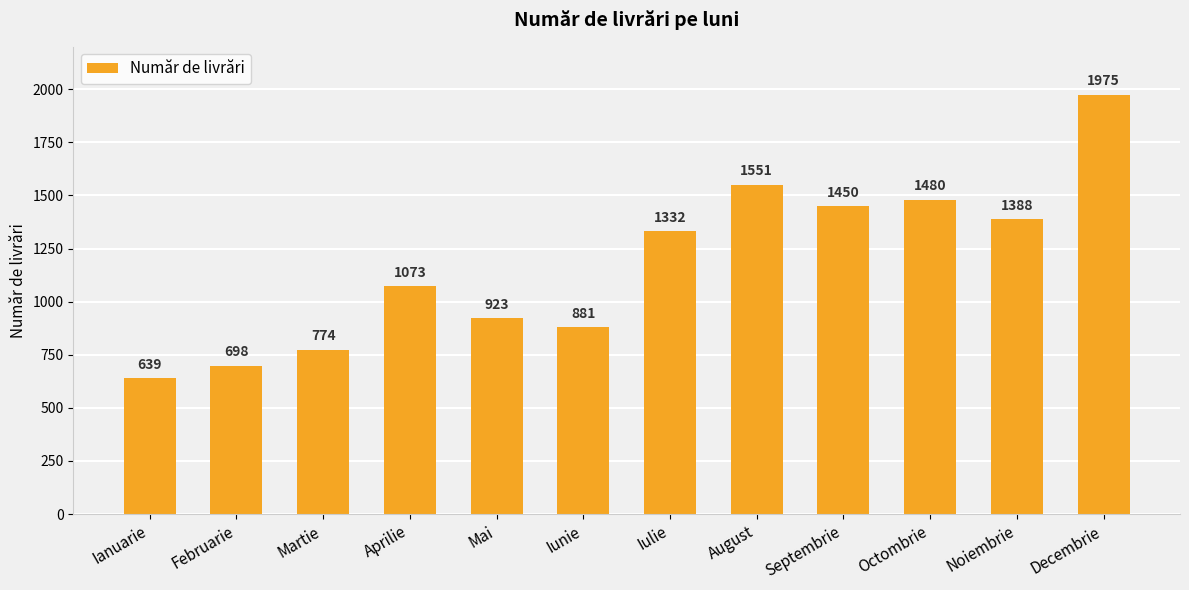

How many series are shown in this chart?

1